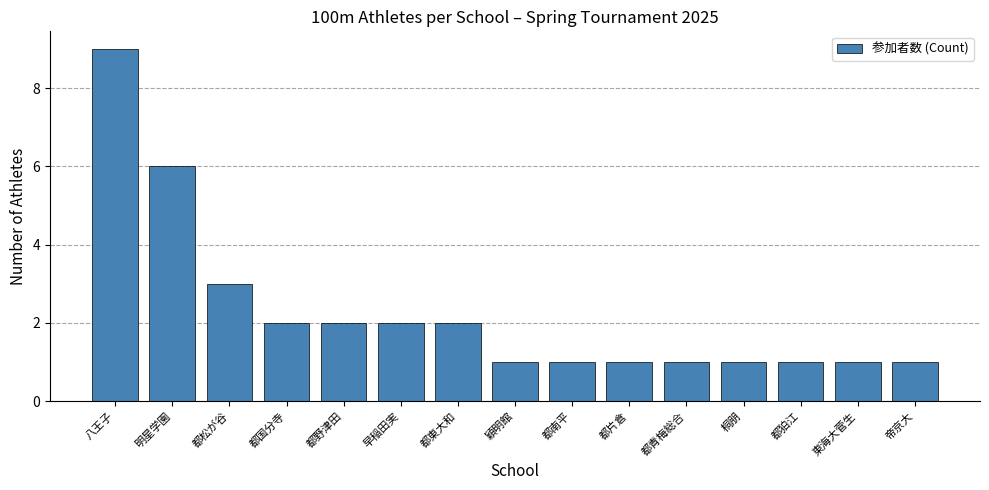

What is the greatest value displayed?

9